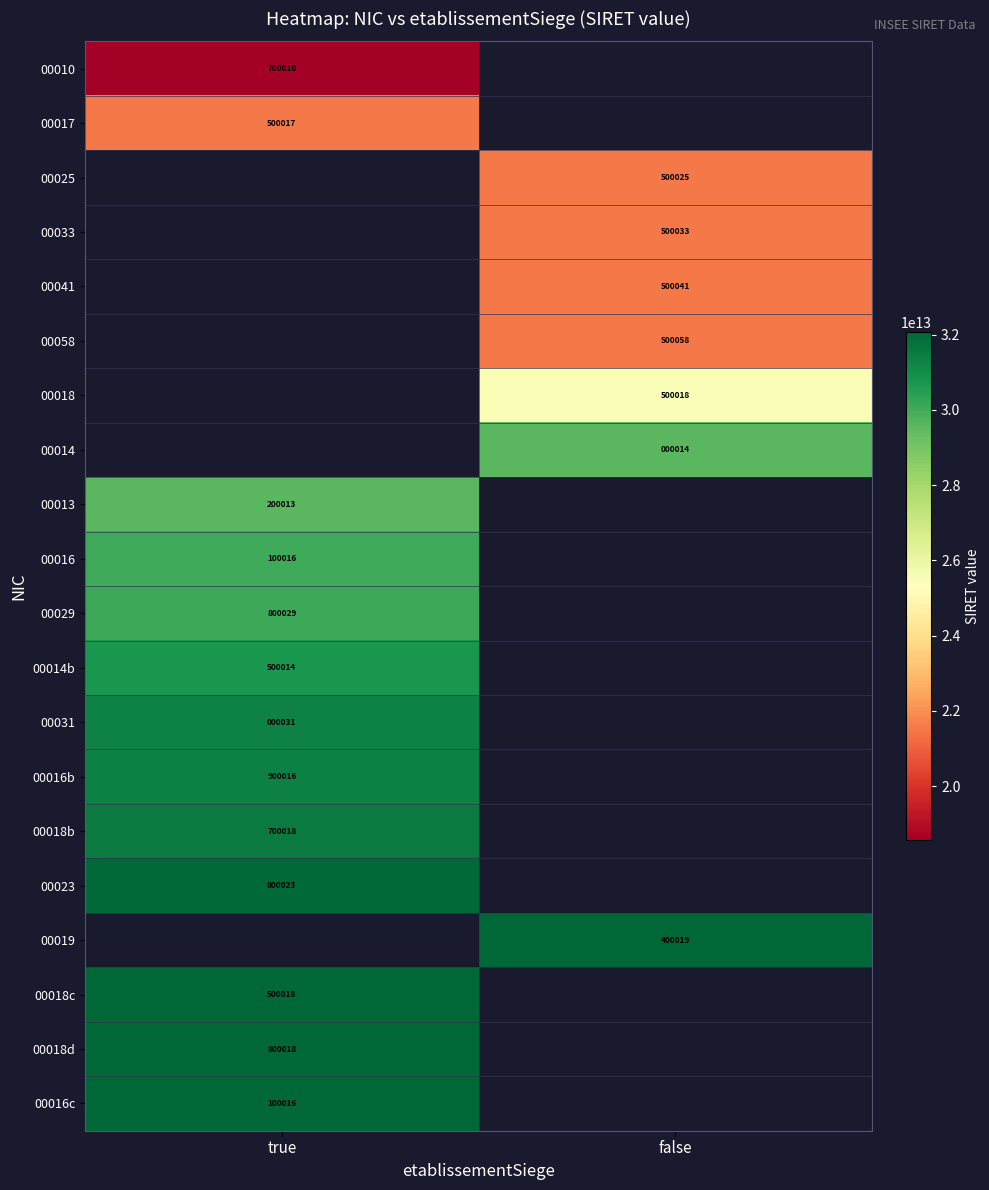

At which category does the chart reach its minimum across all series?

true